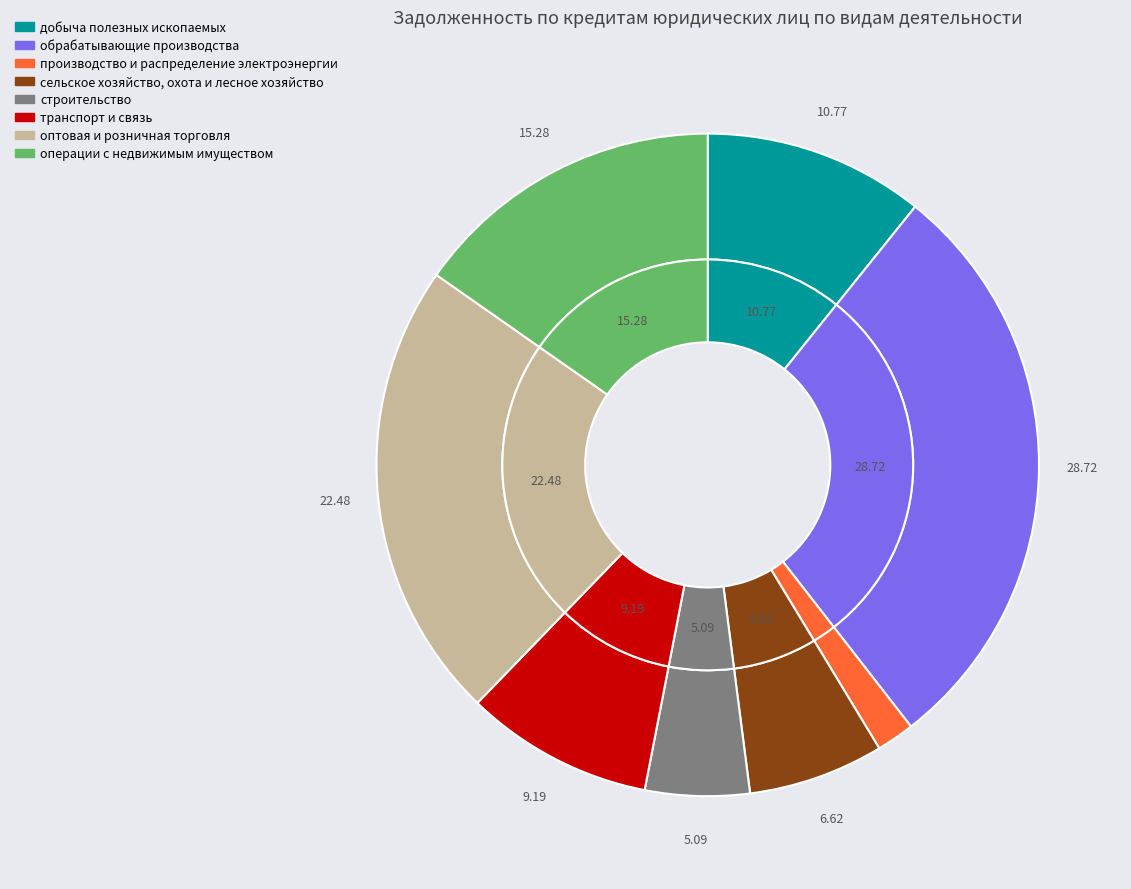

What percentage is the строительство slice, to the nearest percent?

5%